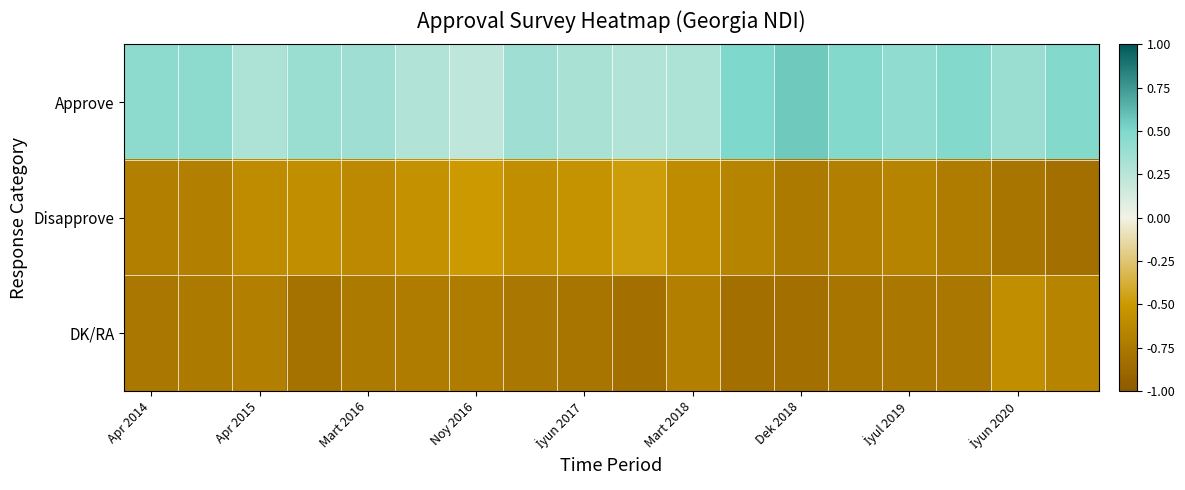

Reading right to left, extract all data points from this chart.

Approve: 0.5	0.4	0.5	0.4	0.5	0.6	0.5	0.3	0.3	0.3	0.4	0.2	0.3	0.4	0.4	0.3	0.4	0.4
Disapprove: -0.8	-0.8	-0.7	-0.7	-0.7	-0.7	-0.7	-0.6	-0.5	-0.5	-0.6	-0.5	-0.6	-0.6	-0.6	-0.6	-0.7	-0.7
DK/RA: -0.7	-0.6	-0.8	-0.8	-0.8	-0.8	-0.8	-0.7	-0.8	-0.8	-0.8	-0.7	-0.7	-0.7	-0.8	-0.7	-0.7	-0.8